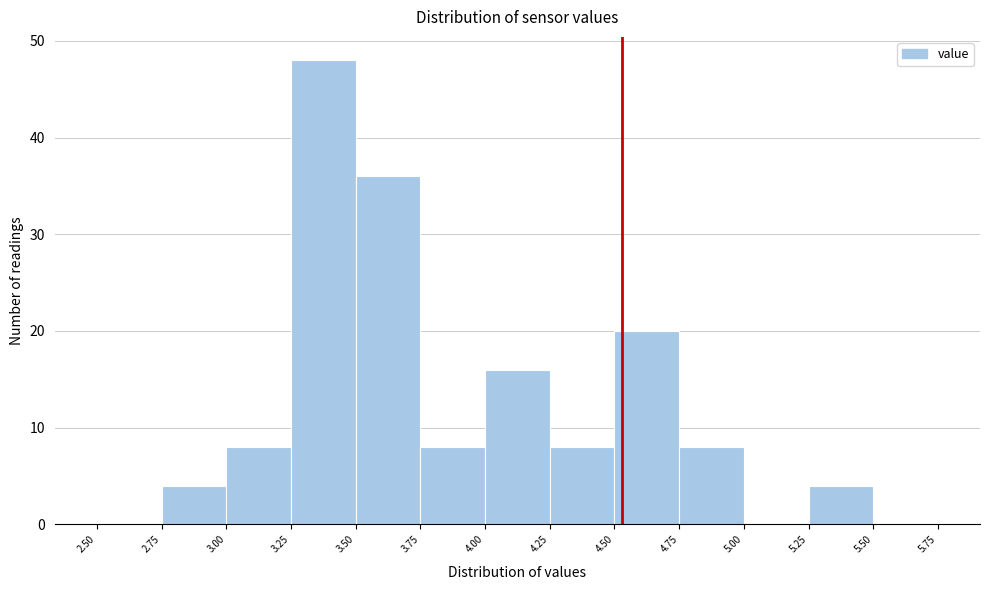

Over which range of the x-axis is the bar tallest?

3.25 to 3.50